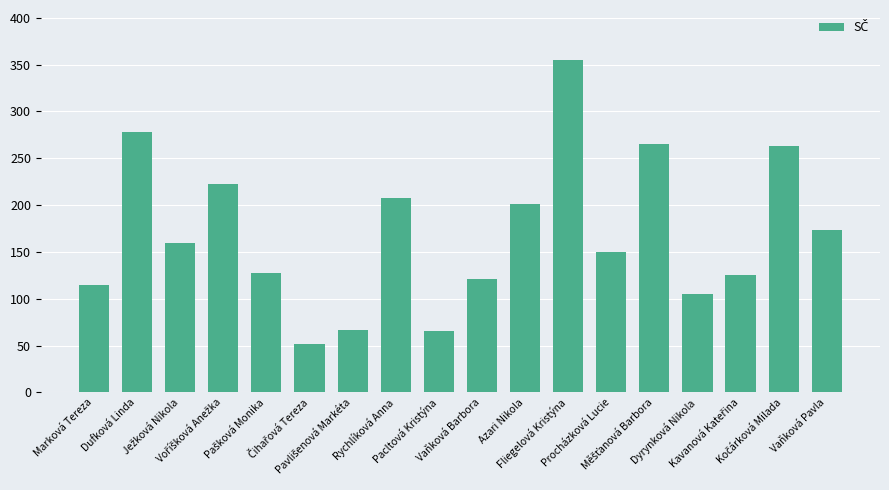

What is the value of the 13th bar from the left?

150